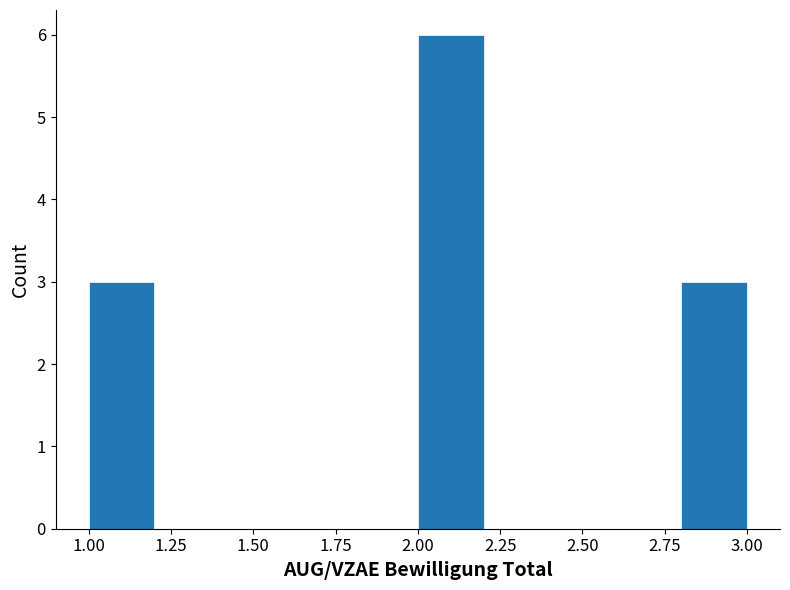

Reading left to right, transcribe this chart: for each bar, give the range it covers on the x-axis and its height. The values are not printed on the chart, so give them approximately, as read against the axis.

1.0 to 1.2: 3
1.2 to 1.4: 0
1.4 to 1.6: 0
1.6 to 1.8: 0
1.8 to 2.0: 0
2.0 to 2.2: 6
2.2 to 2.4: 0
2.4 to 2.6: 0
2.6 to 2.8: 0
2.8 to 3.0: 3